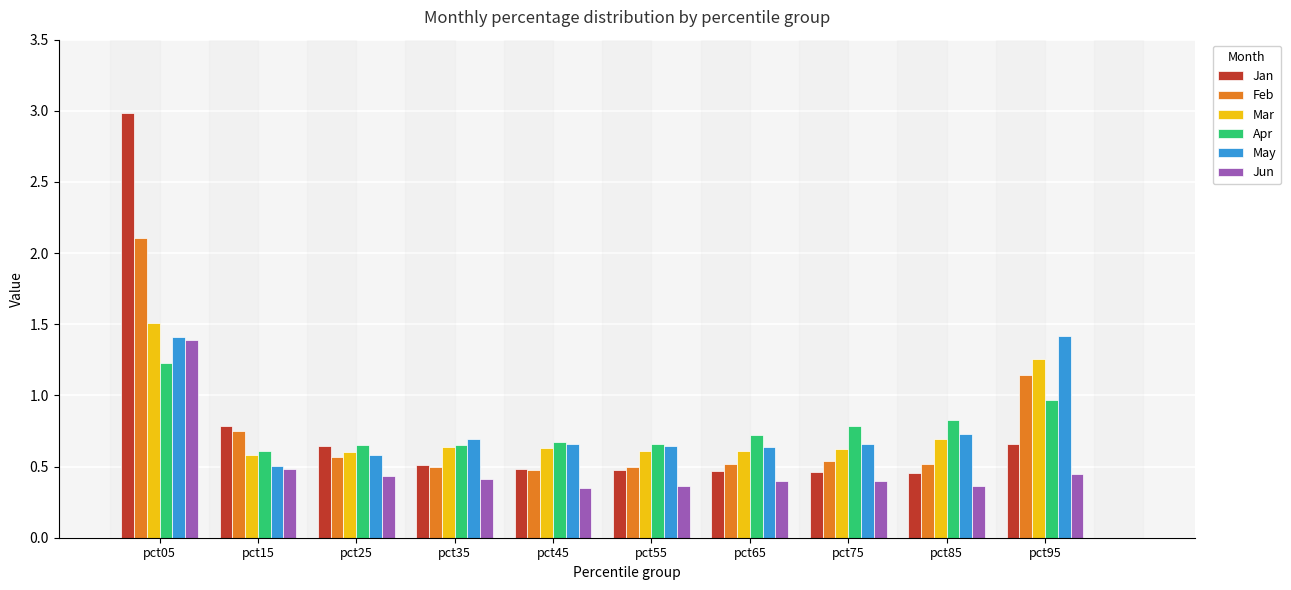

At which category does the chart reach its peak across all series?

pct05